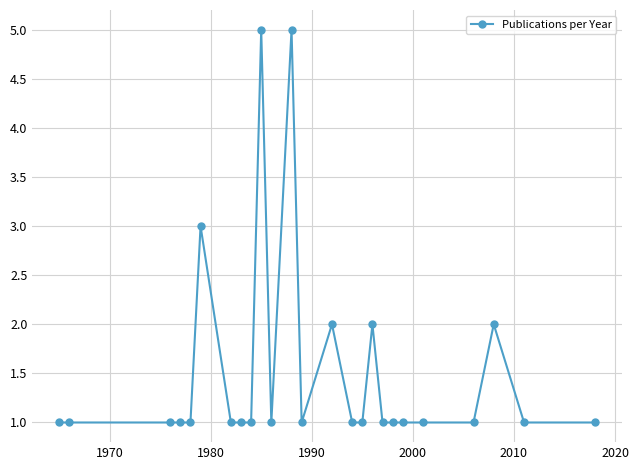

How many lines are shown in the chart?

1